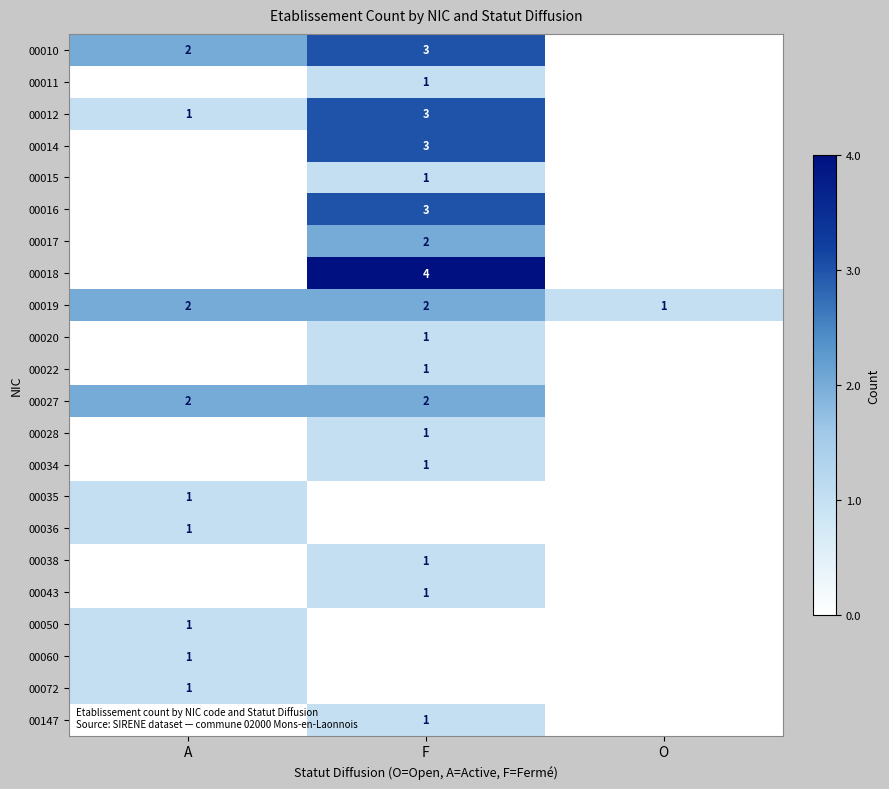

Which has a higher value, O or F?

F